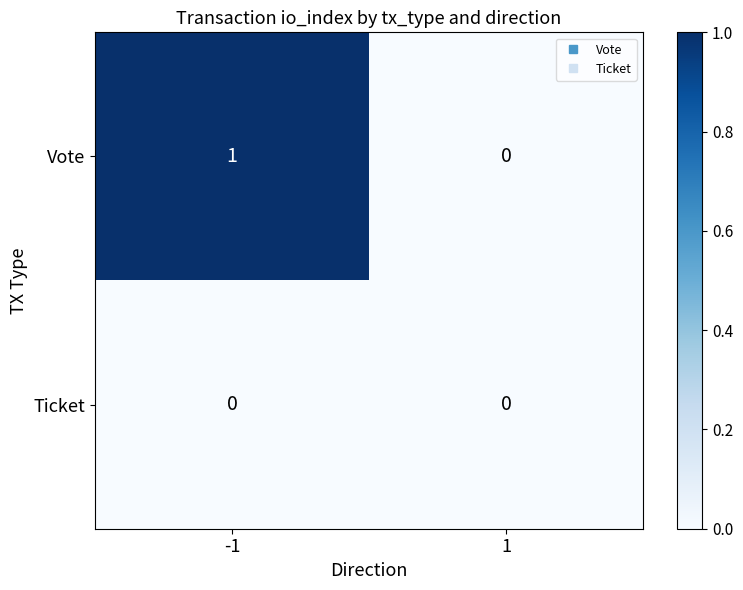

Which series has the widest spread of values?

Vote